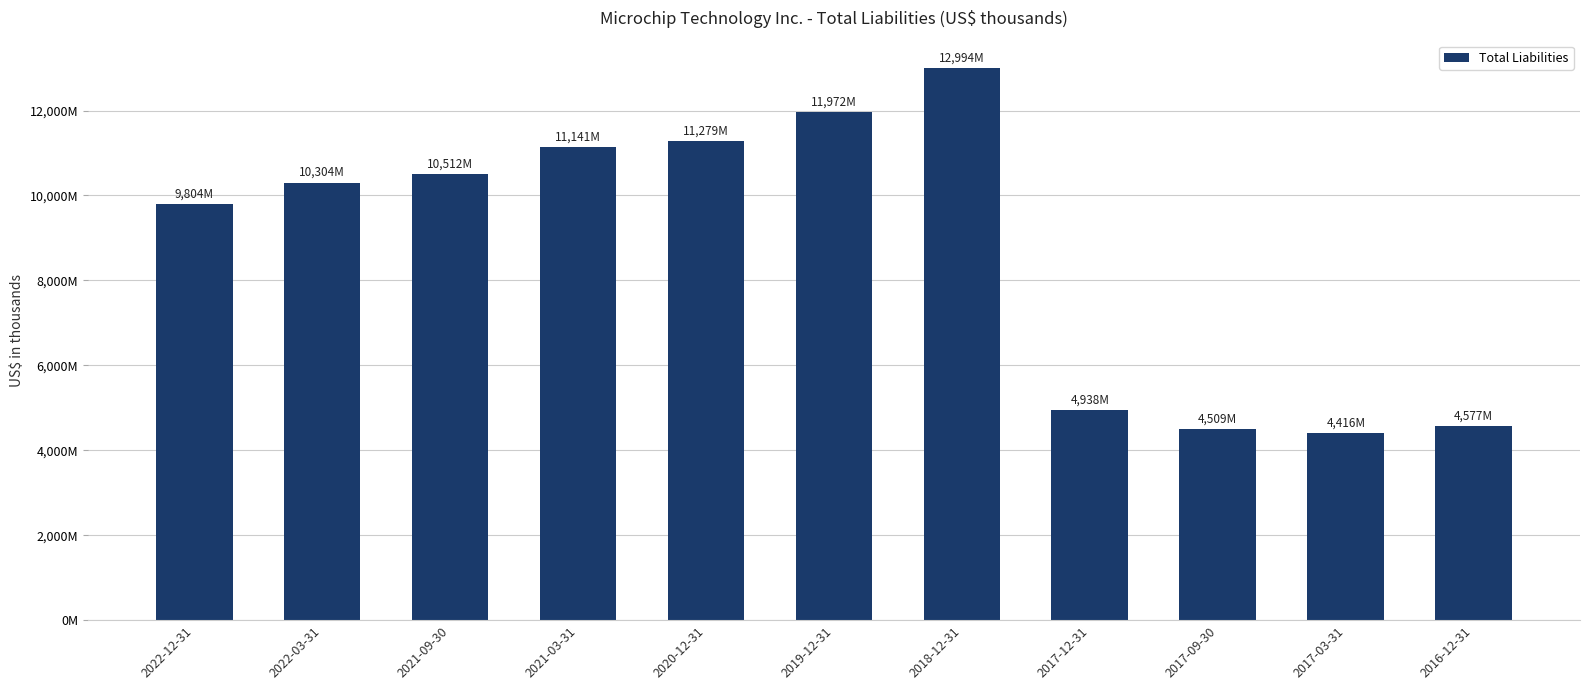

Which has a higher value, 2017-09-30 or 2021-03-31?

2021-03-31